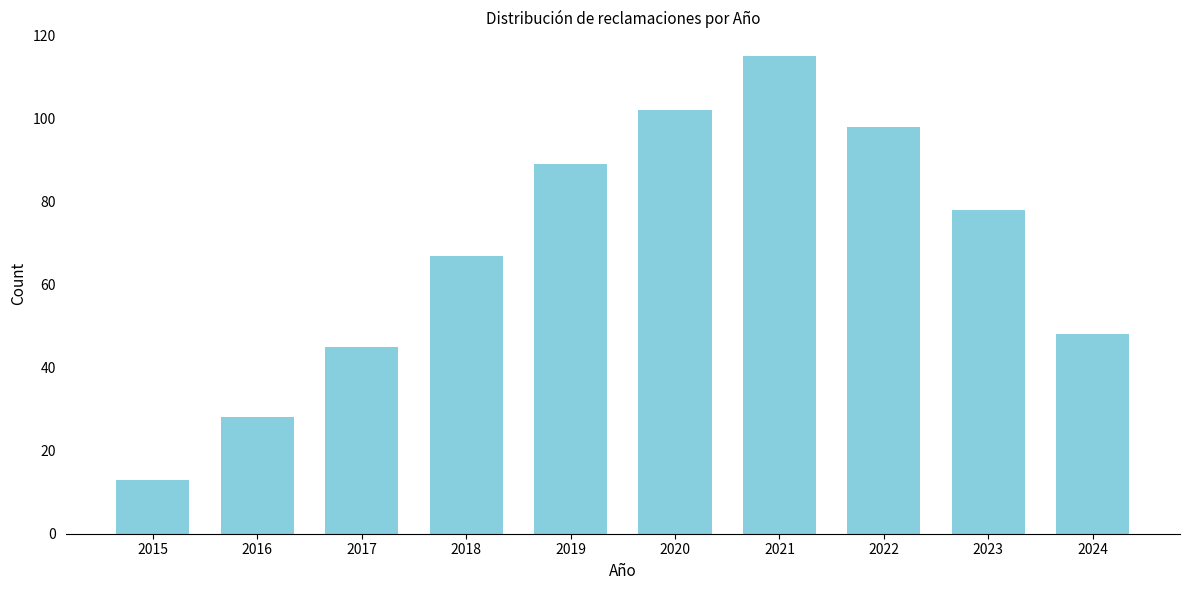

Reading left to right, transcribe all the data shown in this chart.

2015=13	2016=28	2017=45	2018=67	2019=89	2020=102	2021=115	2022=98	2023=78	2024=48